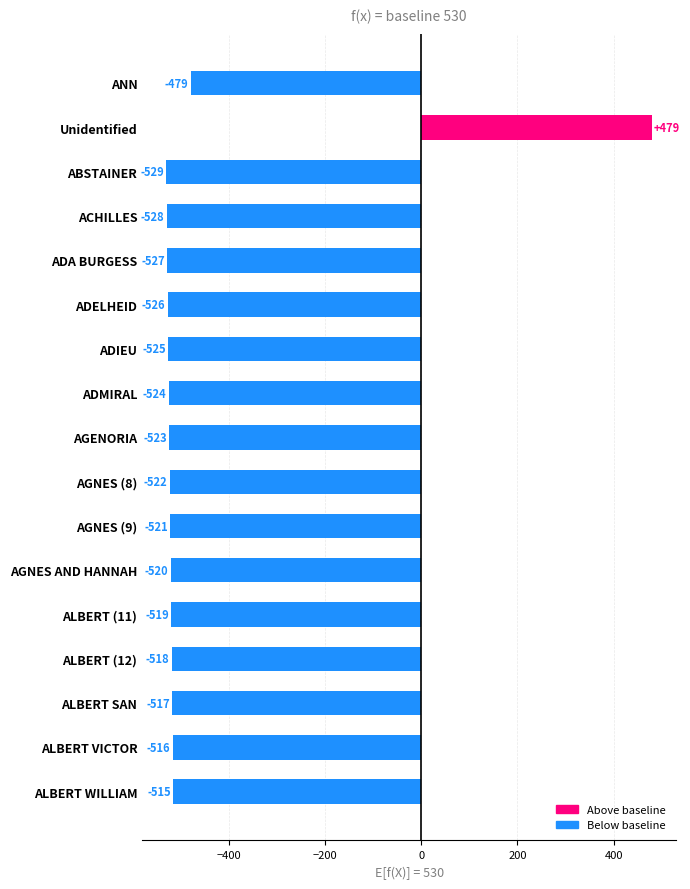

Reading top to bottom, what are all the values shown in this chart?

-479	479	-529	-528	-527	-526	-525	-524	-523	-522	-521	-520	-519	-518	-517	-516	-515